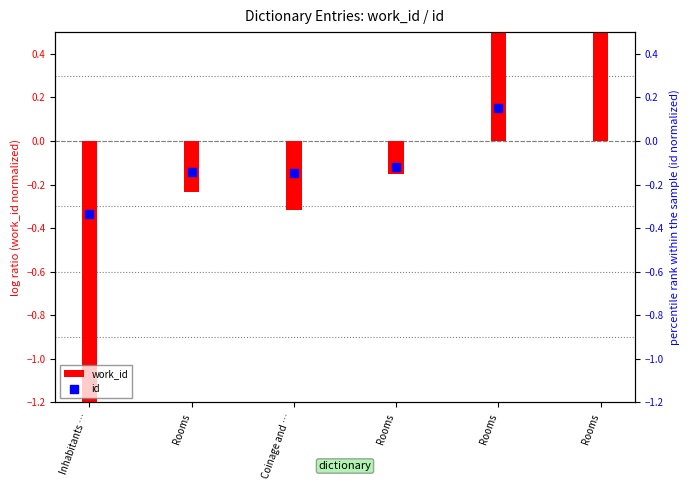

Which series reaches the minimum Y coordinate?

work_id